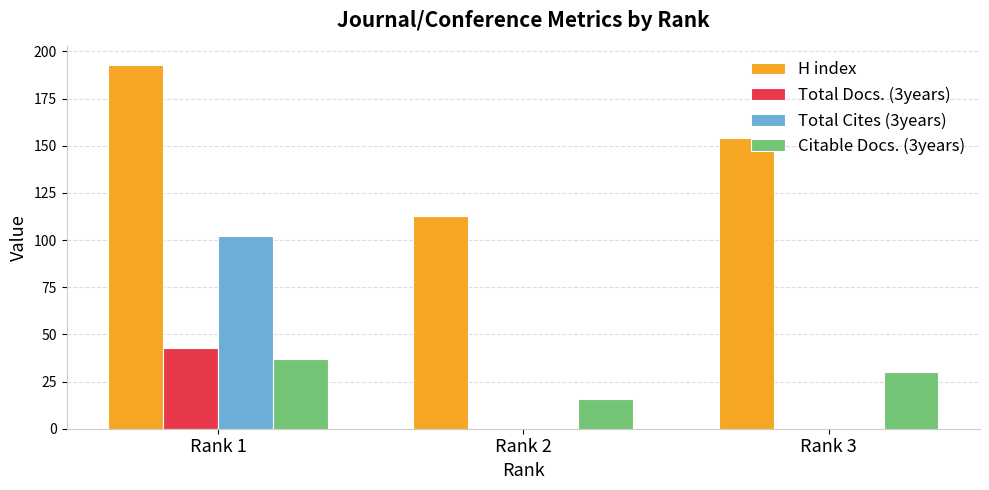

Which series changed the most between Rank 1 and Rank 3?

Total Cites (3years)